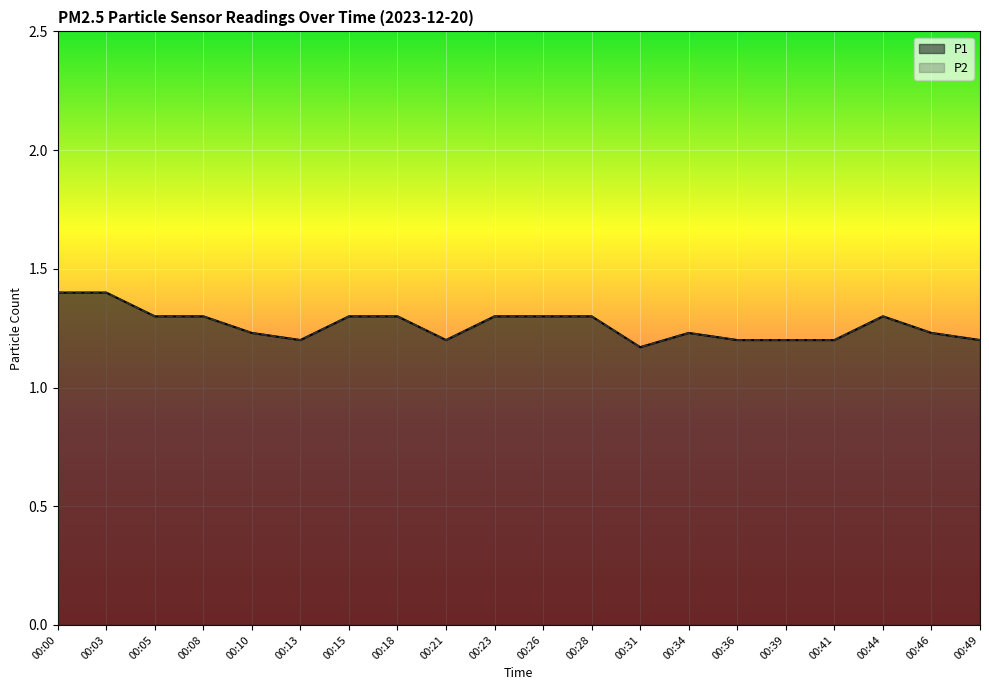

What is the highest value of the P1 series?

1.4